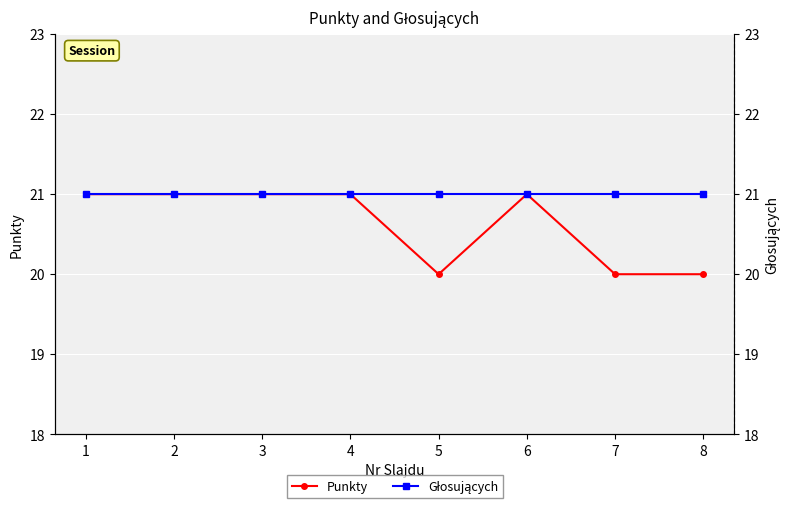

What is the maximum value shown in the chart?

21